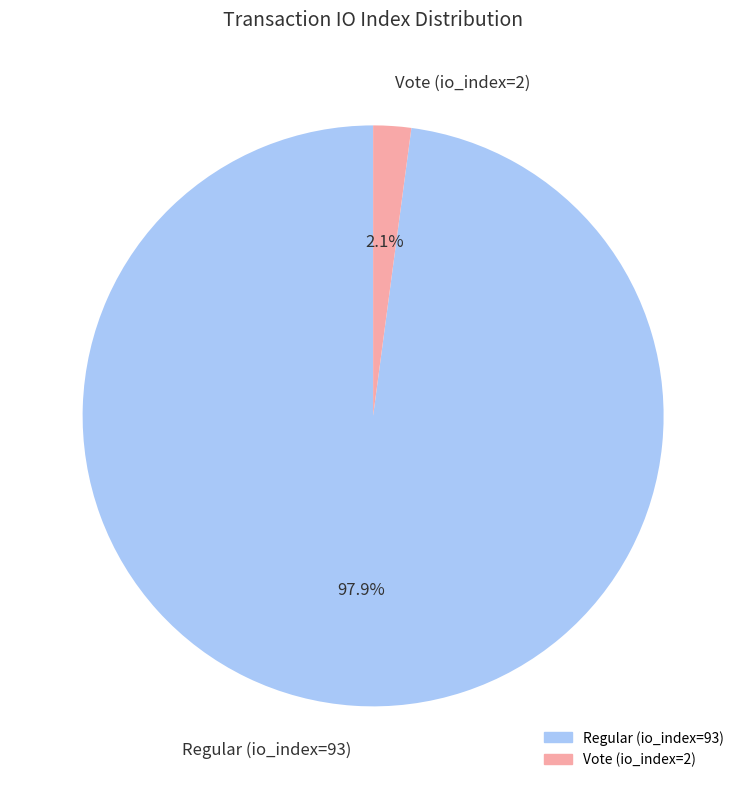

Combined, what portion of the pie is Regular (io_index=93) and Vote (io_index=2)?

100.0%